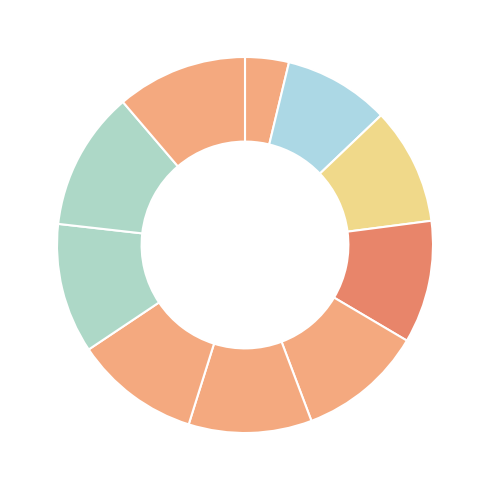

Rank the categories by value from highest to lowest.

pct85, pct95, pct75, pct65, pct45, pct55, pct35, pct25, pct15, pct05